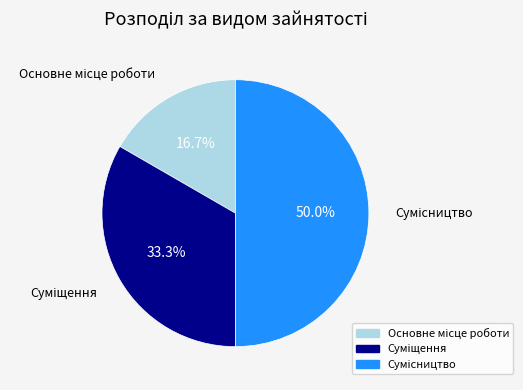

Rank the categories by value from lowest to highest.

Основне місце роботи, Суміщення, Сумісництво